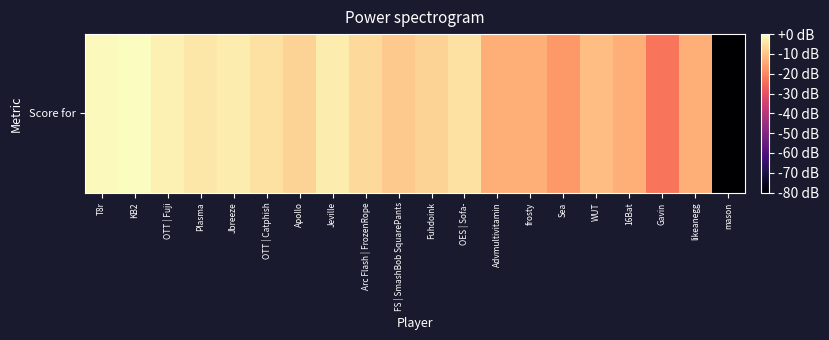

List the labels in order of value, largest first.

KB2, T8r, OTT | Fuji, Jbreeze, Jeville, Plasma, OTT | Catphish, OES | Sofa-, Arc Flash | FrozenRope, Apollo, Fuhdoink, FS | SmashBob SquarePants, WUT, Advmultivitamin, frosty, 16Bat, likeanegg, Sea, Gavin, mason